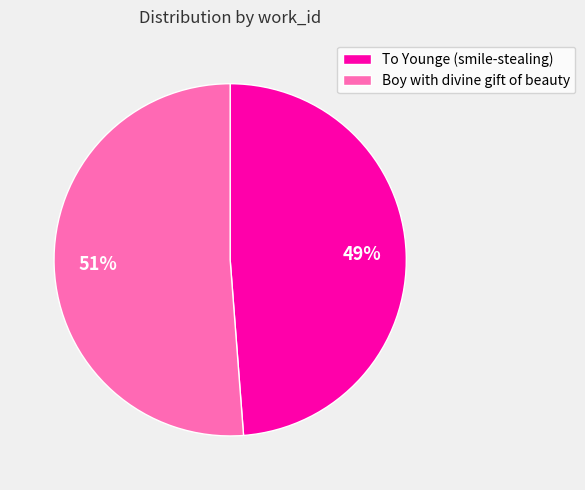

What is the smallest slice in the pie chart?

To Younge (smile-stealing)